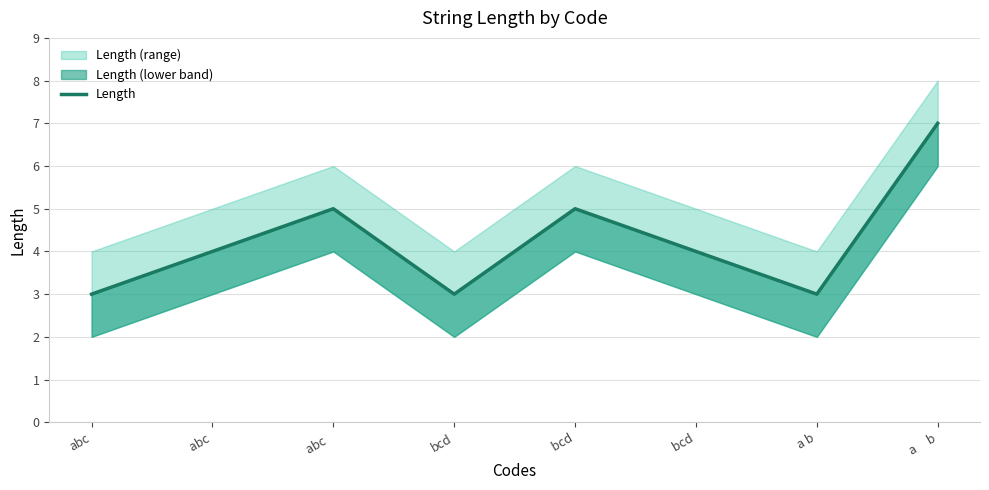

Read the value at a     b.

7